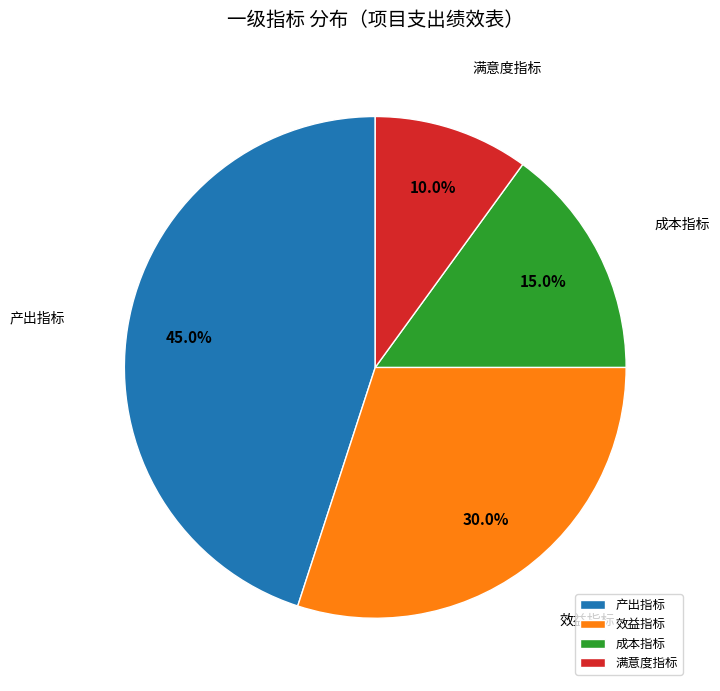

Between 产出指标 and 效益指标, which is larger?

产出指标